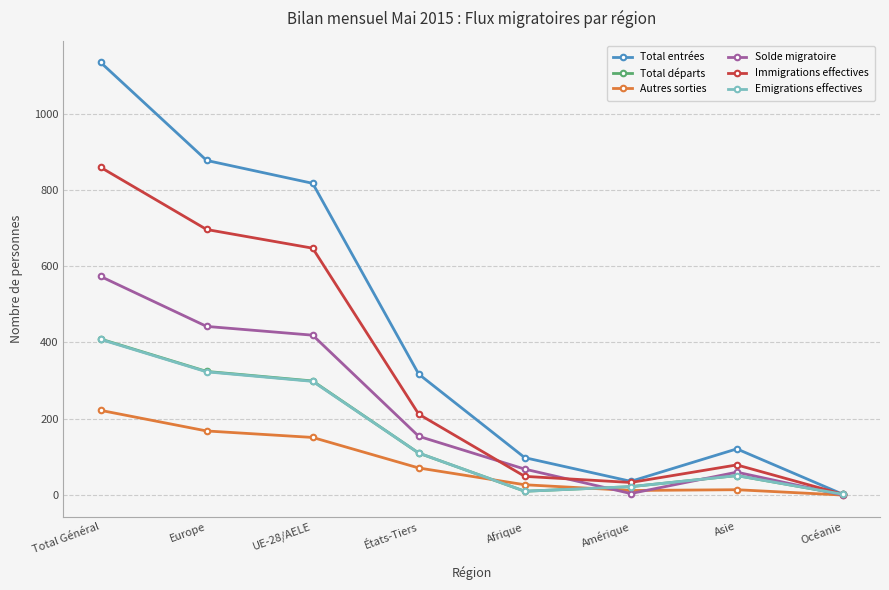

Where is the first local minimum for Immigrations effectives?

Amérique